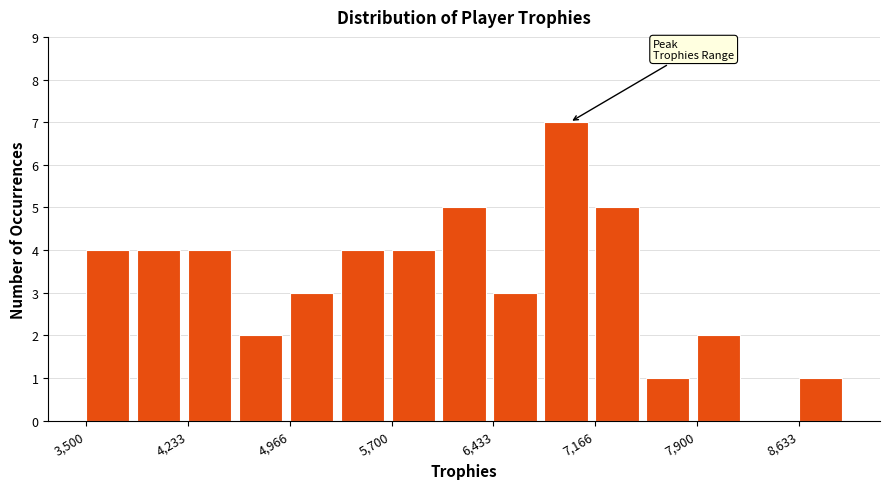

Around what value on the x-axis is the tallest bar? Give the approximate position of its centre, as read against the axis.

7000